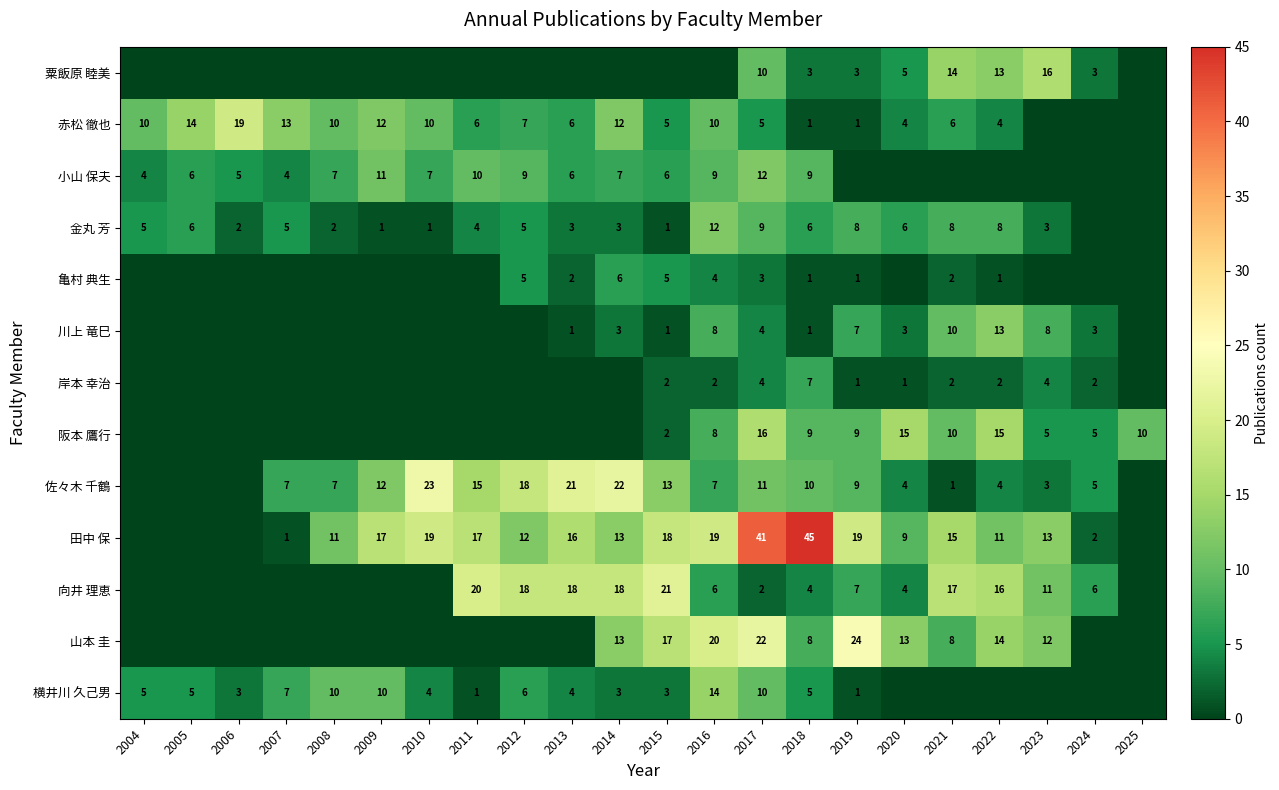

True or false: 赤松 徹也 has a value of 20 at 2005.

False